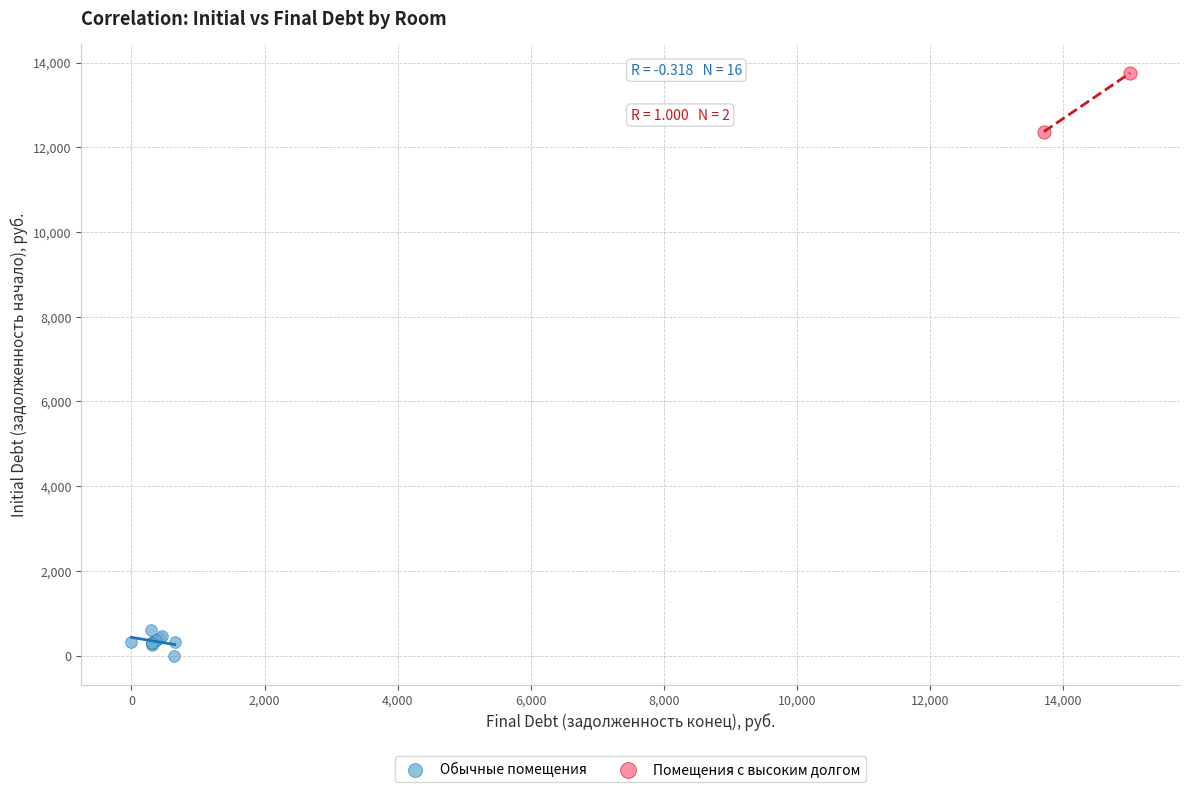

Which series has the largest Y range (max minus min)?

Помещения с высоким долгом